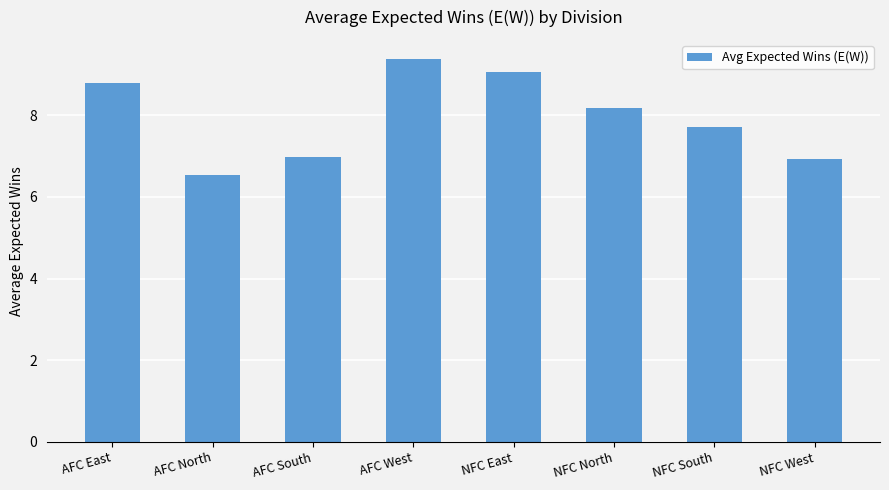

Which has a higher value, AFC West or NFC South?

AFC West